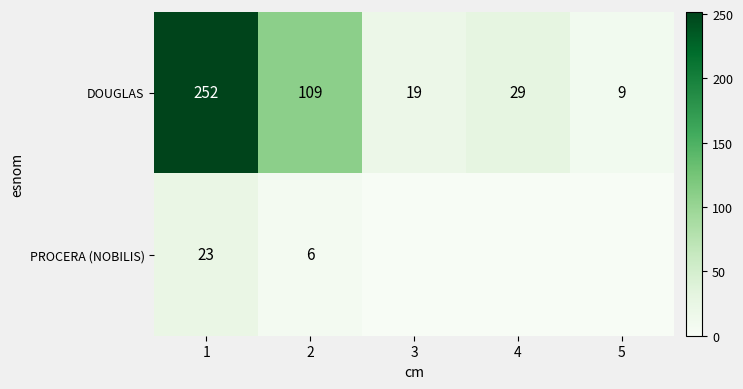

At which category is the sum across all series the highest?

1